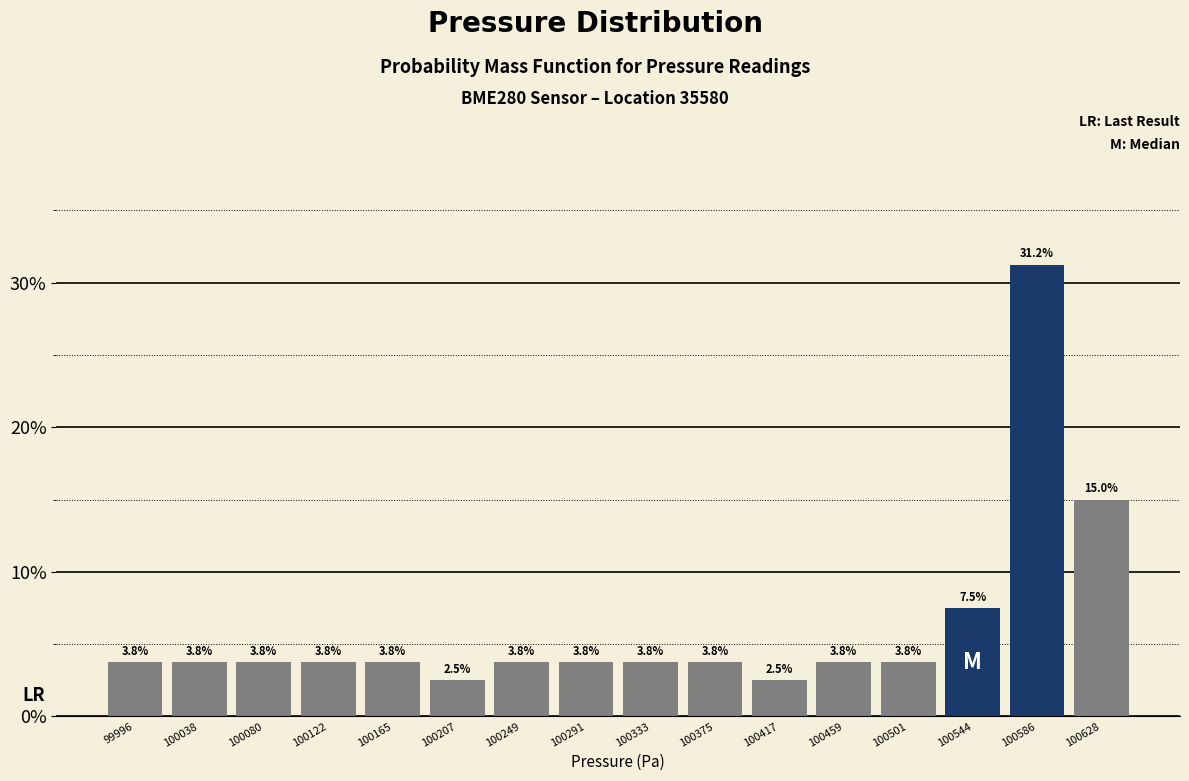

Reading left to right, transcribe this chart: for each bar, give the range it covers on the x-axis and its height. The bar edges are not printed on the chart, so give them approximately, as read against the axis.

99975 to 100015: 3.8
100015 to 100060: 3.8
100060 to 100100: 3.8
100100 to 100145: 3.8
100145 to 100185: 3.8
100185 to 100230: 2.5
100230 to 100270: 3.8
100270 to 100310: 3.8
100310 to 100355: 3.8
100355 to 100395: 3.8
100395 to 100440: 2.5
100440 to 100480: 3.8
100480 to 100520: 3.8
100520 to 100565: 7.5
100565 to 100605: 31.2
100605 to 100650: 15.0